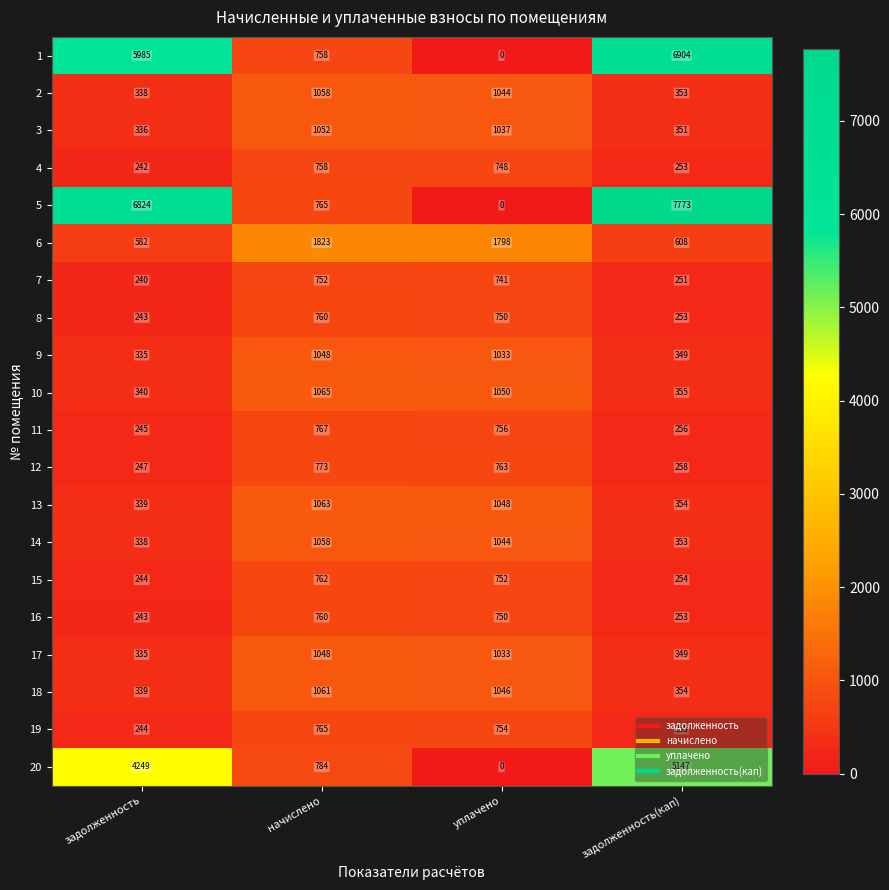

What is the maximum value shown in the chart?

7773